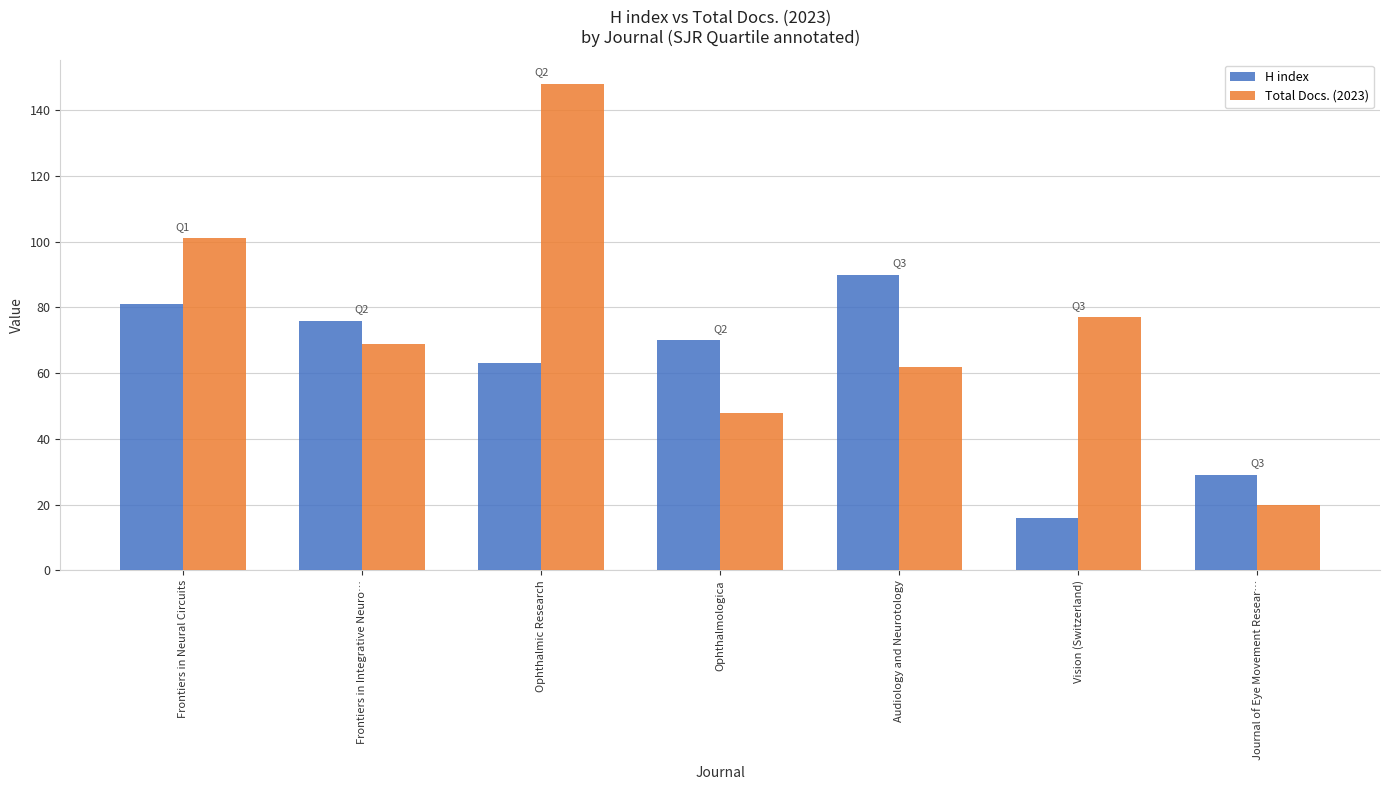

Which label corresponds to the smallest value in the chart?

Vision (Switzerland)